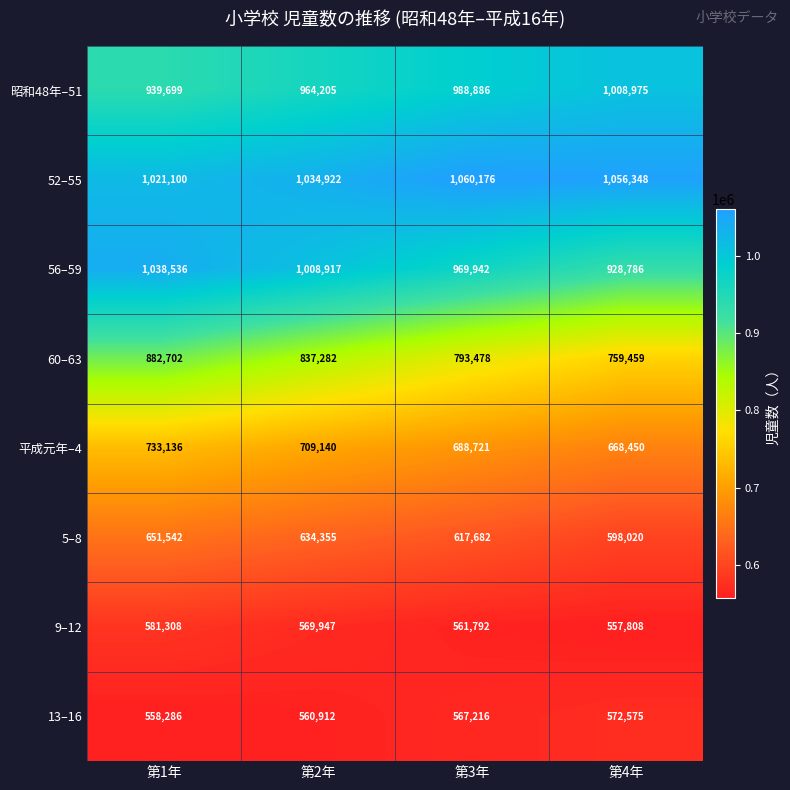

At which category is the sum across all series the highest?

第1年